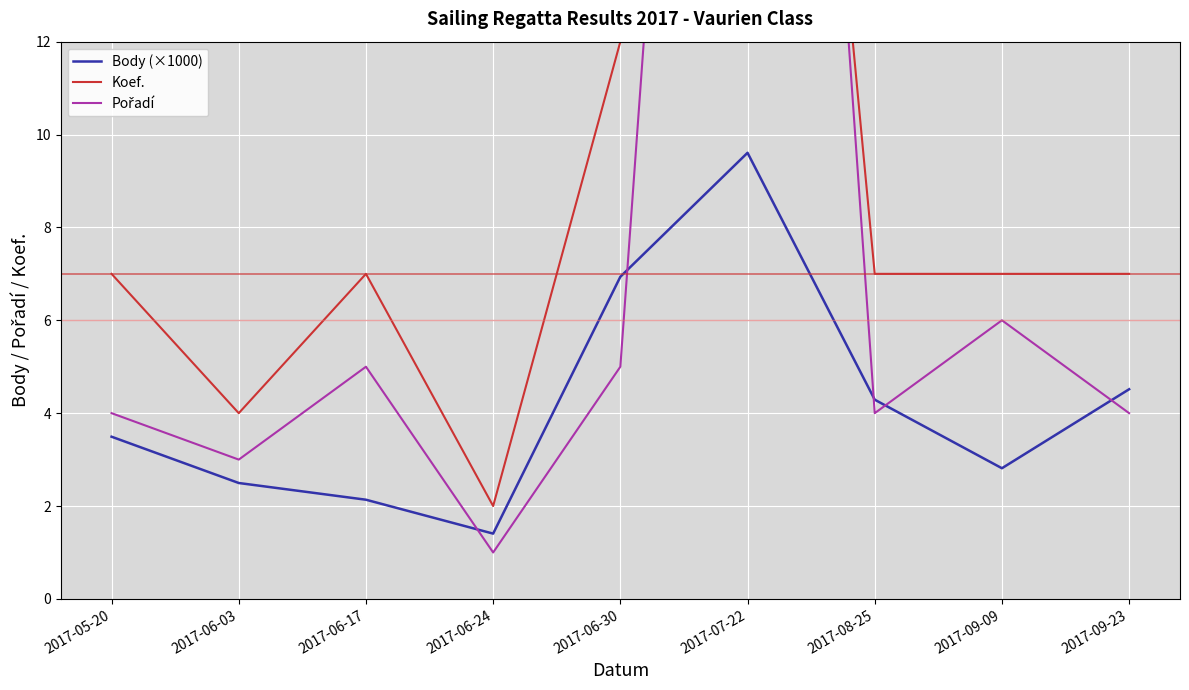

True or false: Koef. and Body (×1000) intersect in this chart.

False